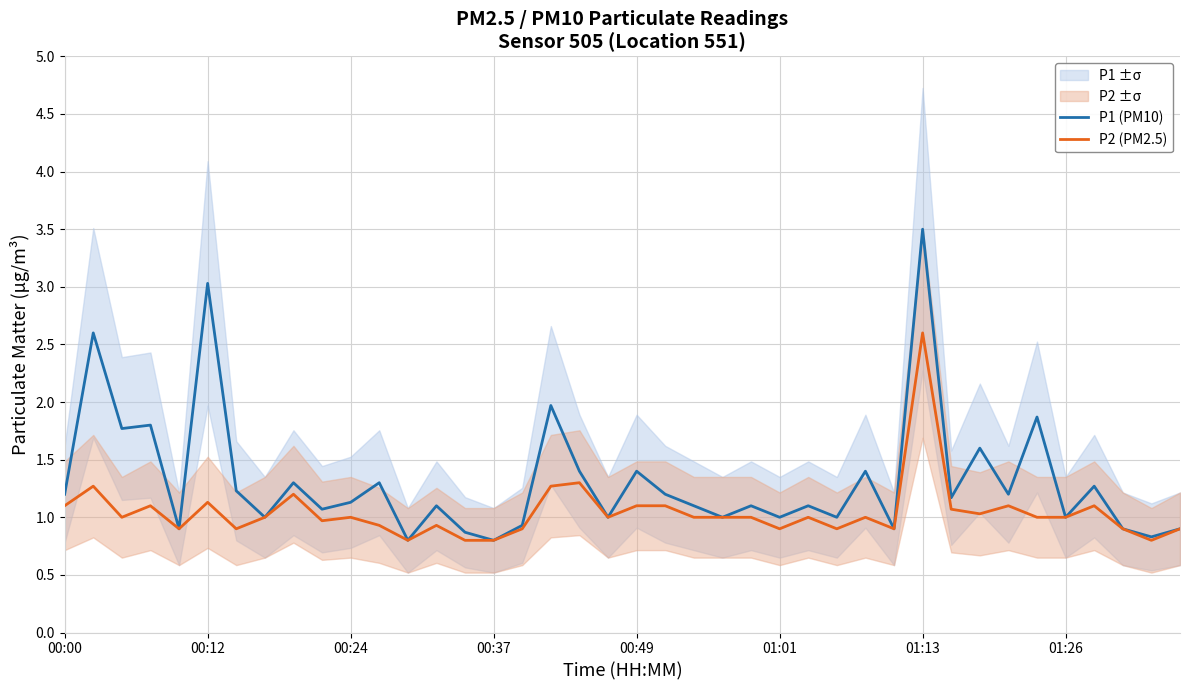

What is the lowest value of the P1 (PM10) series?

0.8